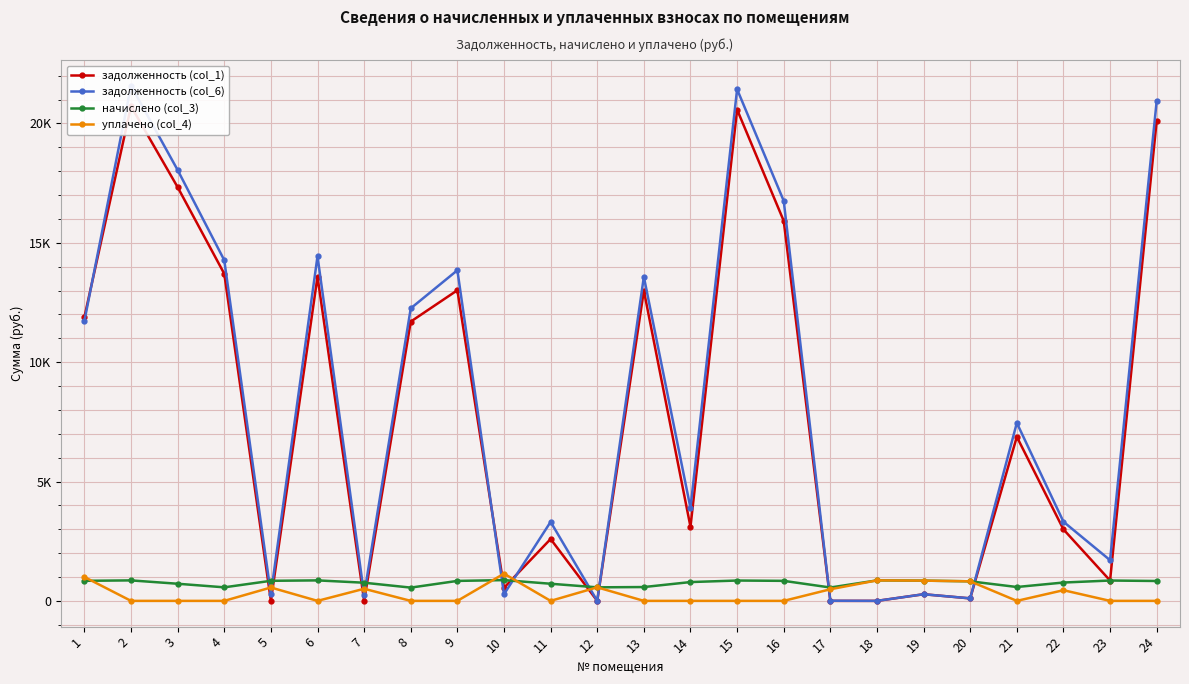

At which category does уплачено (col_4) reach its first local peak?

5